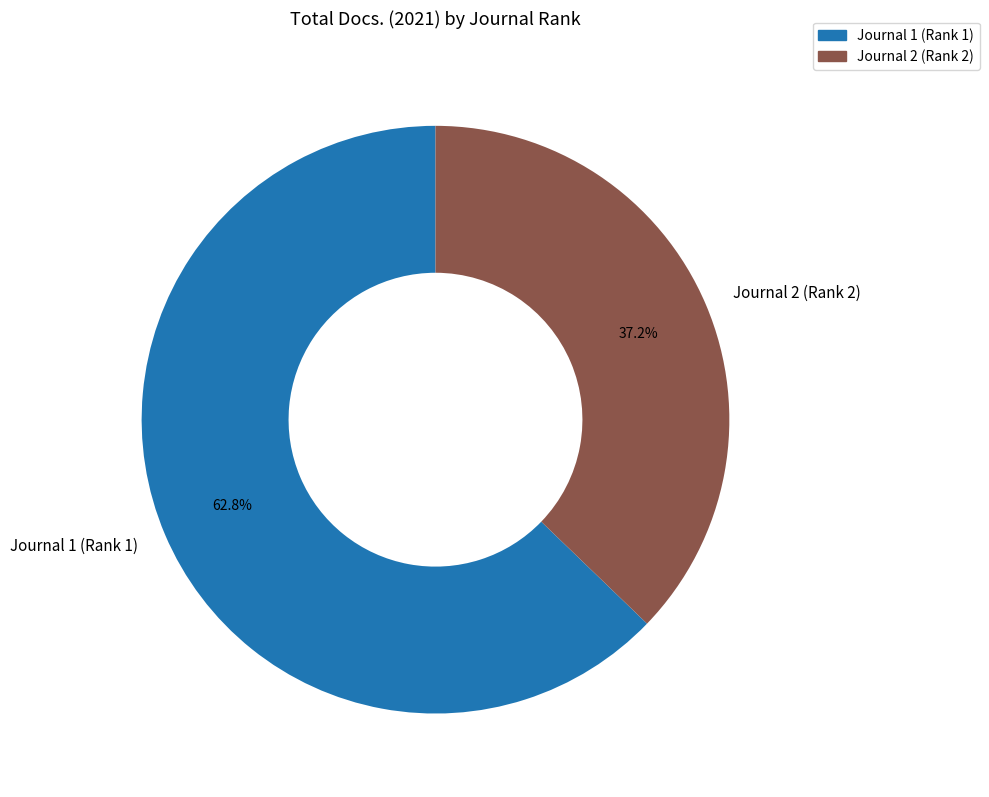

What percentage is the Journal 2 (Rank 2) slice, to the nearest percent?

37%